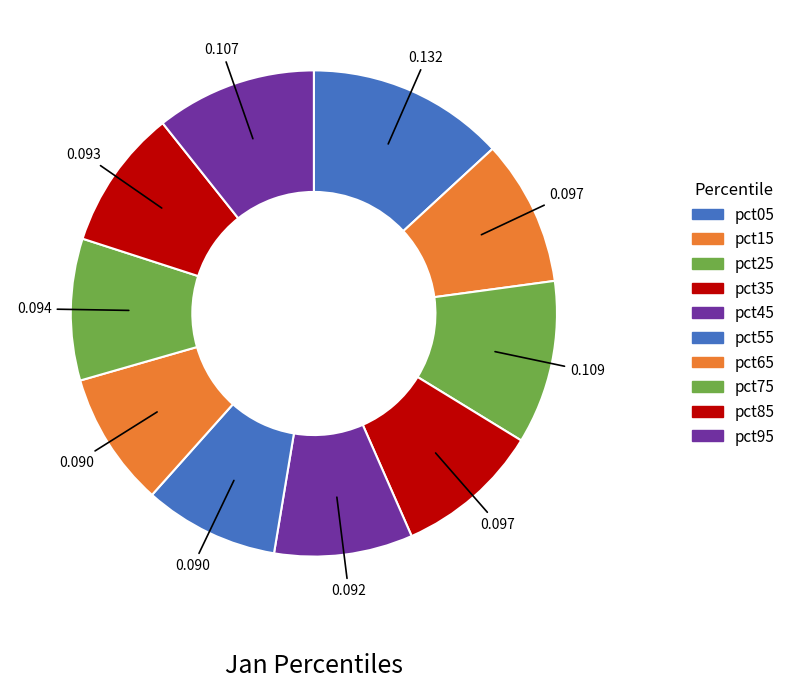

Which slice is the largest?

pct05